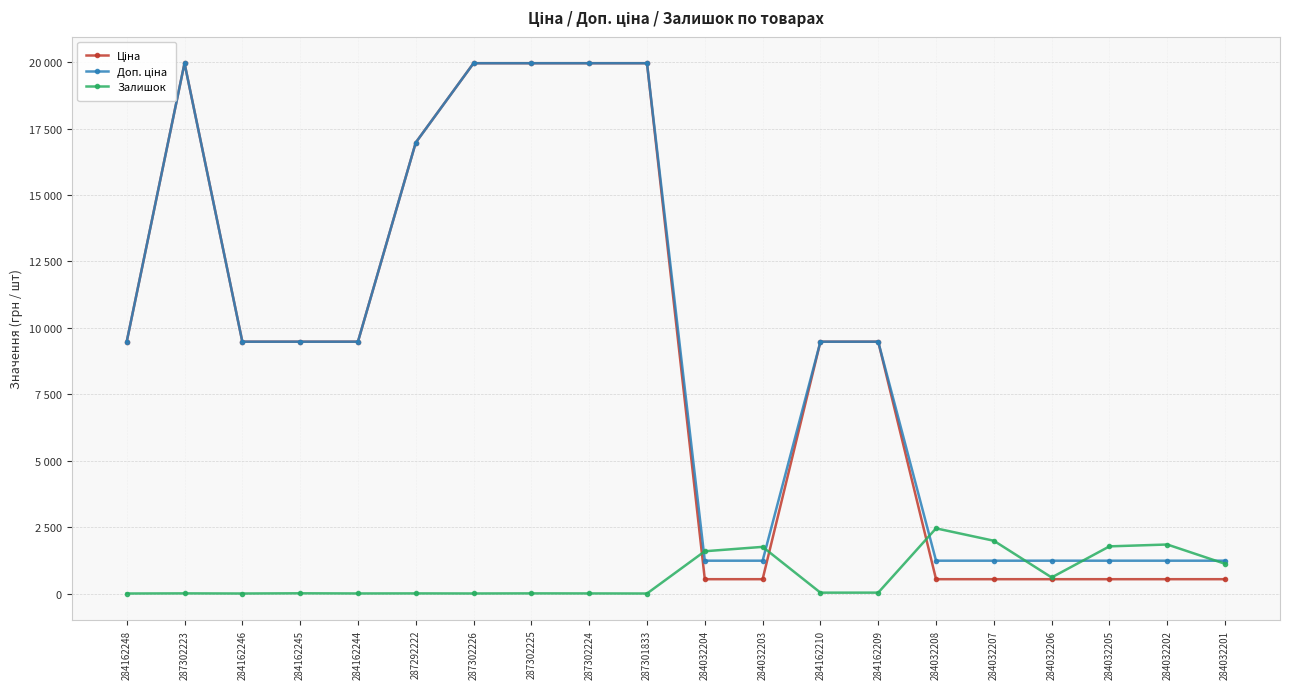

Is this an area chart (filled region under the line)?

No